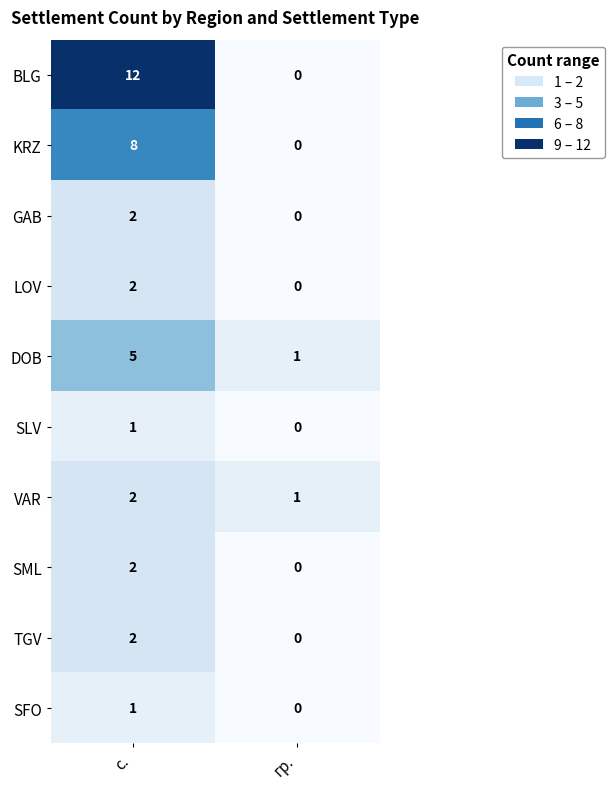

Count the number of data series in this chart.

10